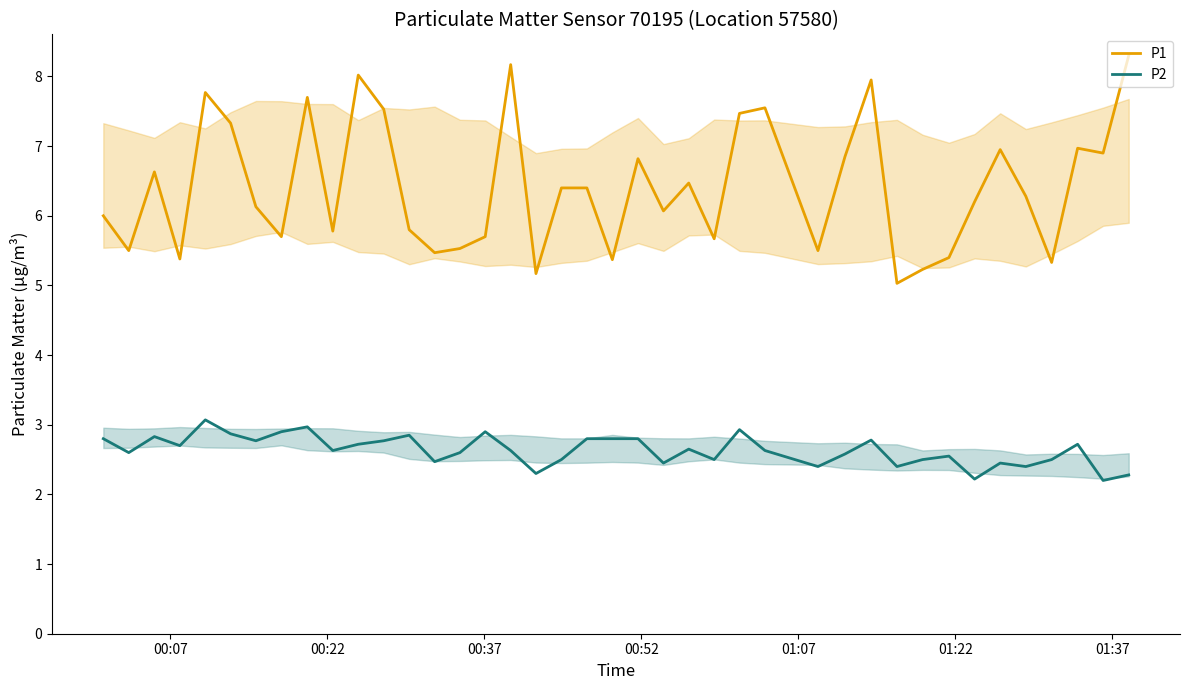

What is the sum of all P1 values?

256.4